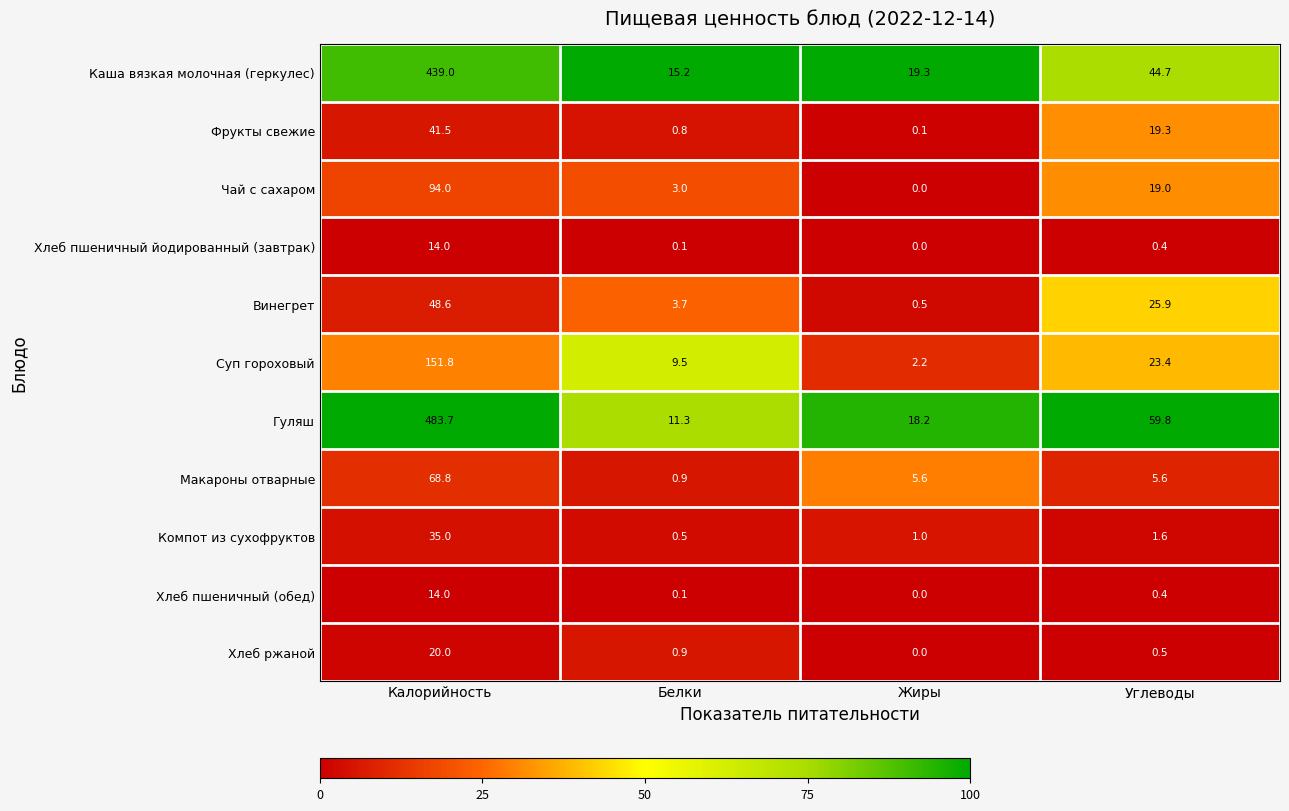

Where is Суп гороховый nearest to the value 77?

Углеводы